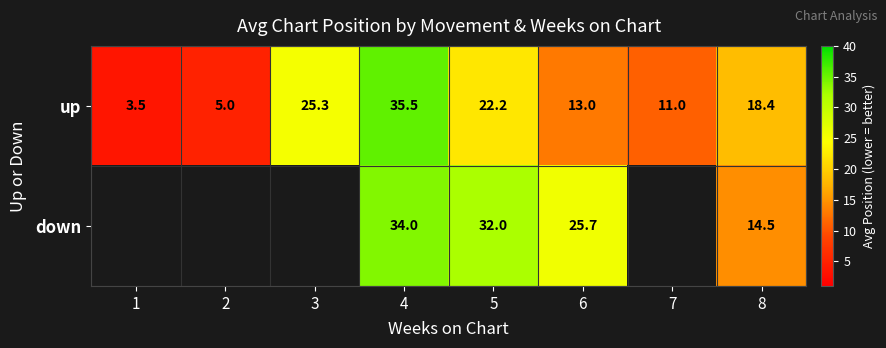

What is the difference between the highest and lowest values at 4?

1.5